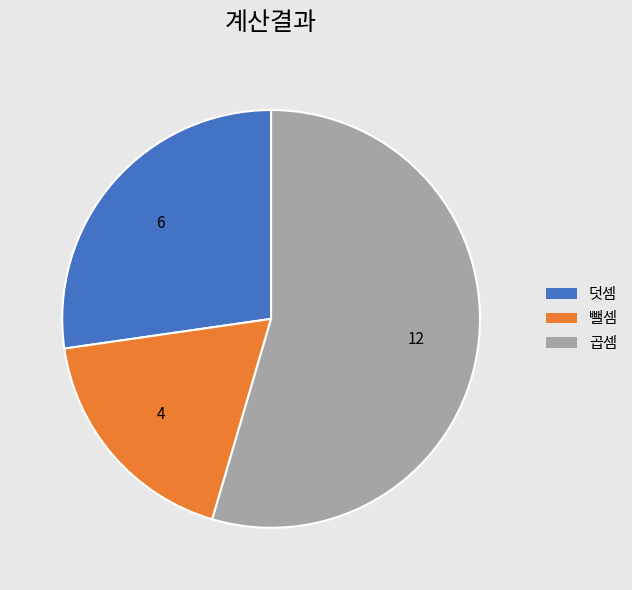

True or false: 뺄셈 accounts for 12% of the total.

False